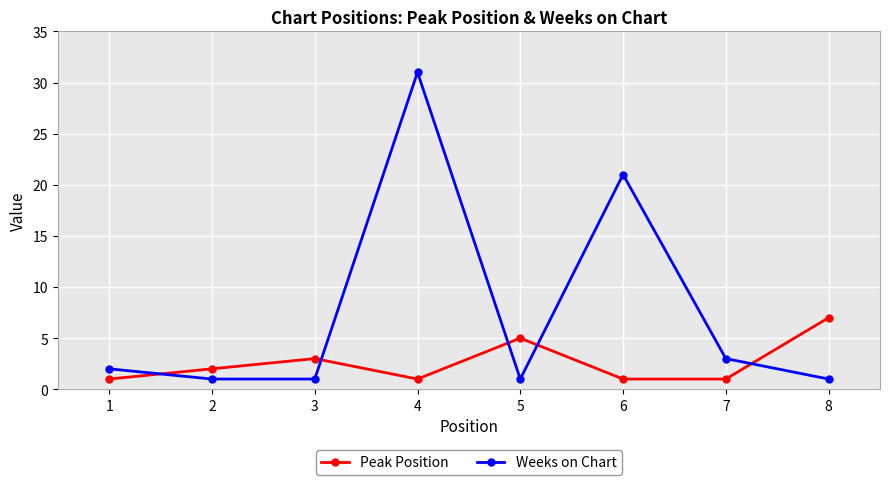

Which series ends up on top after the final intersection of Peak Position and Weeks on Chart?

Peak Position